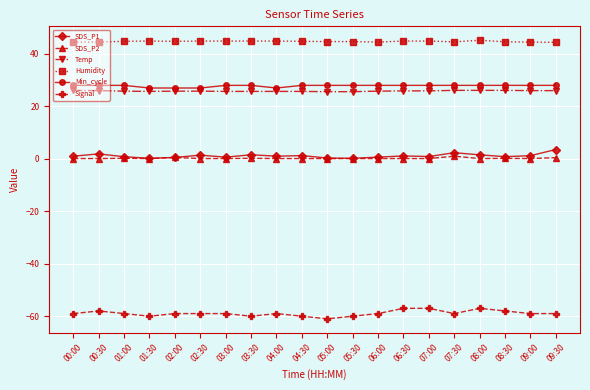

What is the spread (max minus min) of values at 01:00?

103.8